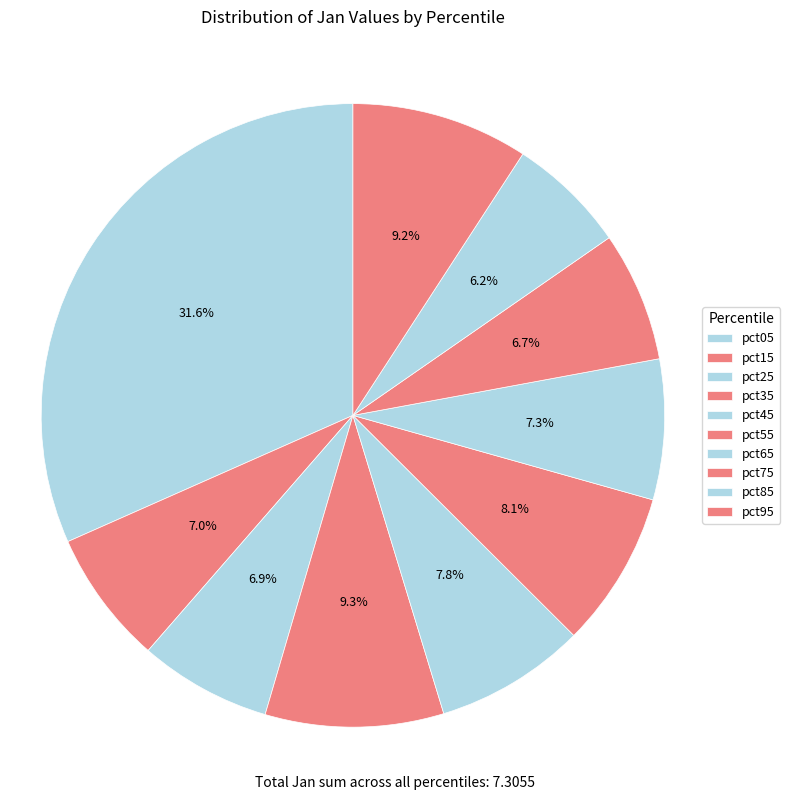

Is pct35 the majority of the pie?

No